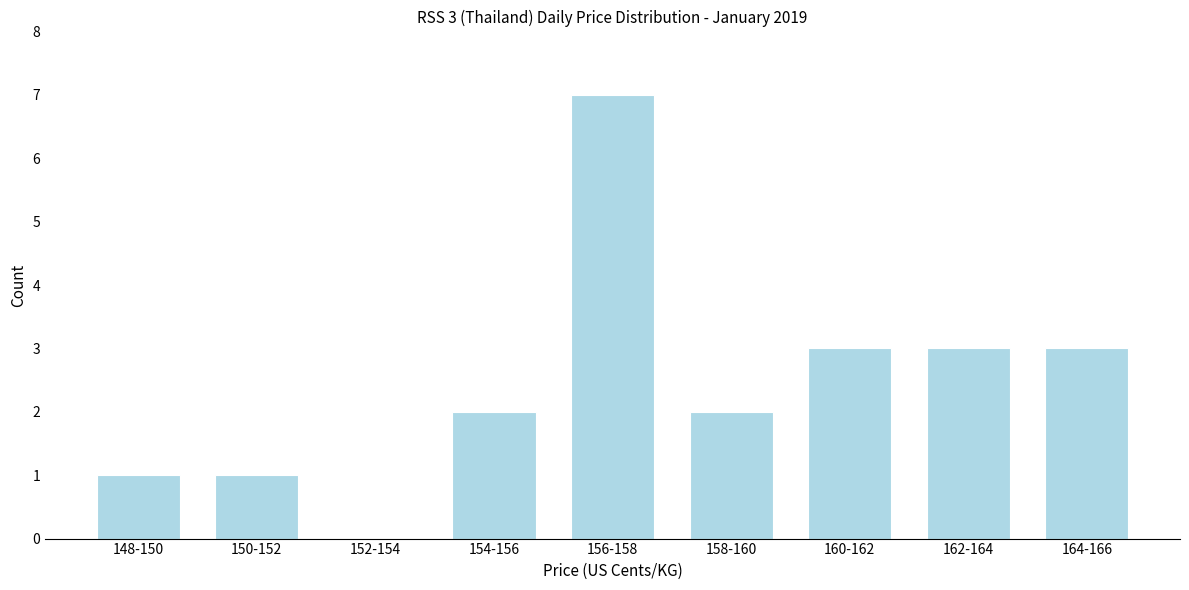

Reading left to right, extract all data points from this chart.

148-150=1	150-152=1	152-154=0	154-156=2	156-158=7	158-160=2	160-162=3	162-164=3	164-166=3